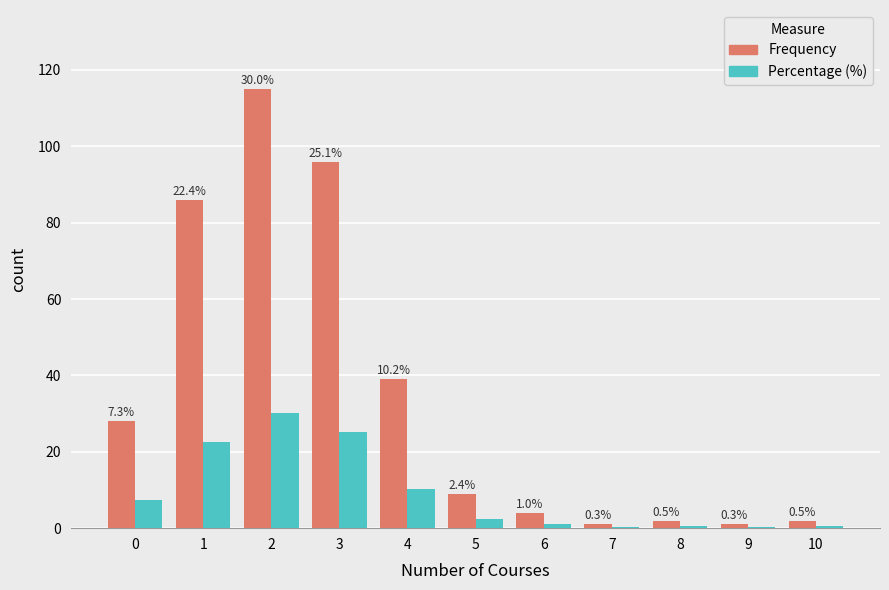

Is it true that Percentage (%) equals 43.7 at 2?

False